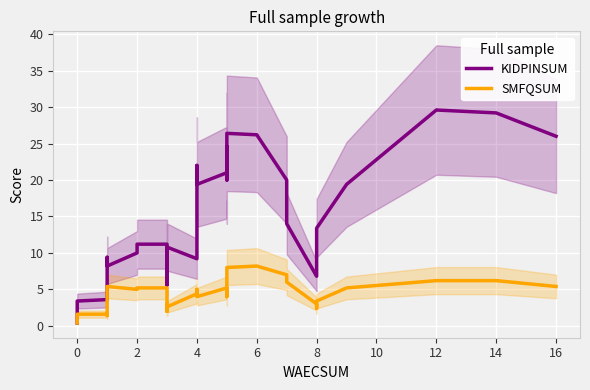

In KIDPINSUM, how many points are lower than both neighbors (excluding endpoints)?

7